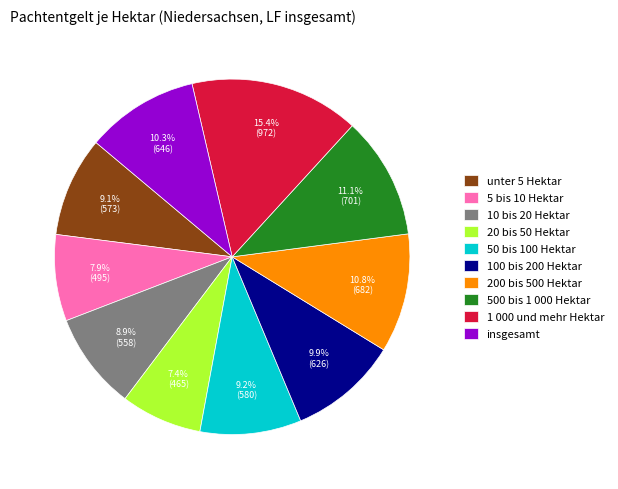

What percentage do 500 bis 1 000 Hektar and 20 bis 50 Hektar together represent?

18.5%